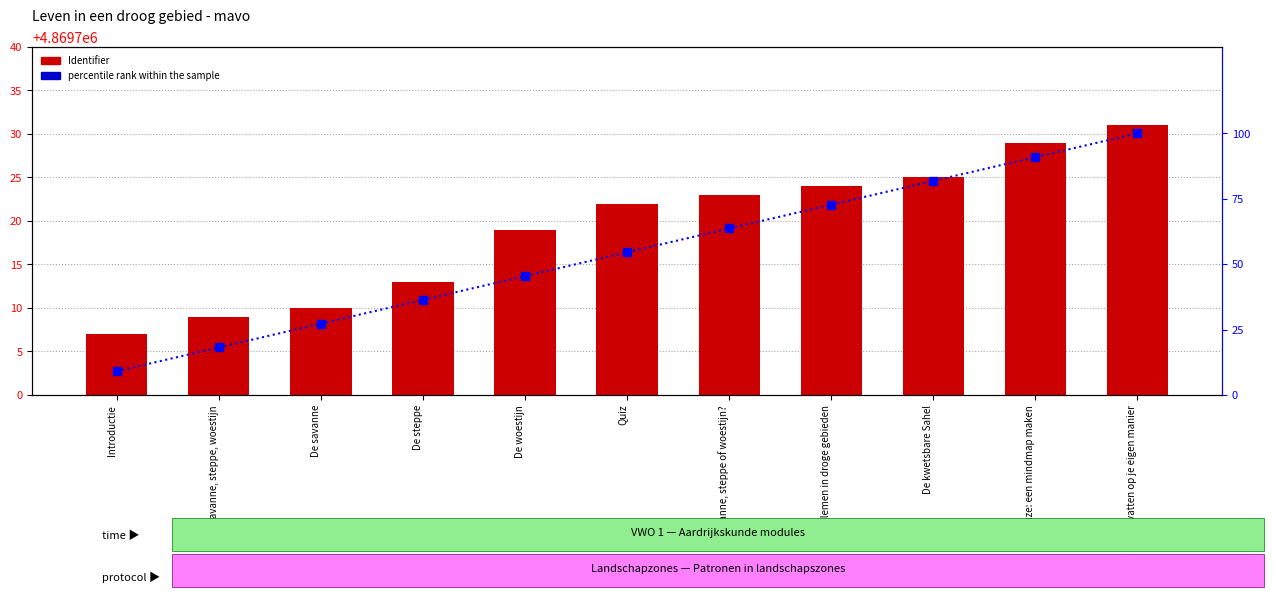

The percentile rank within the sample series shows 100.0 at Keuze: samenvatten op je eigen manier. True or false?

True